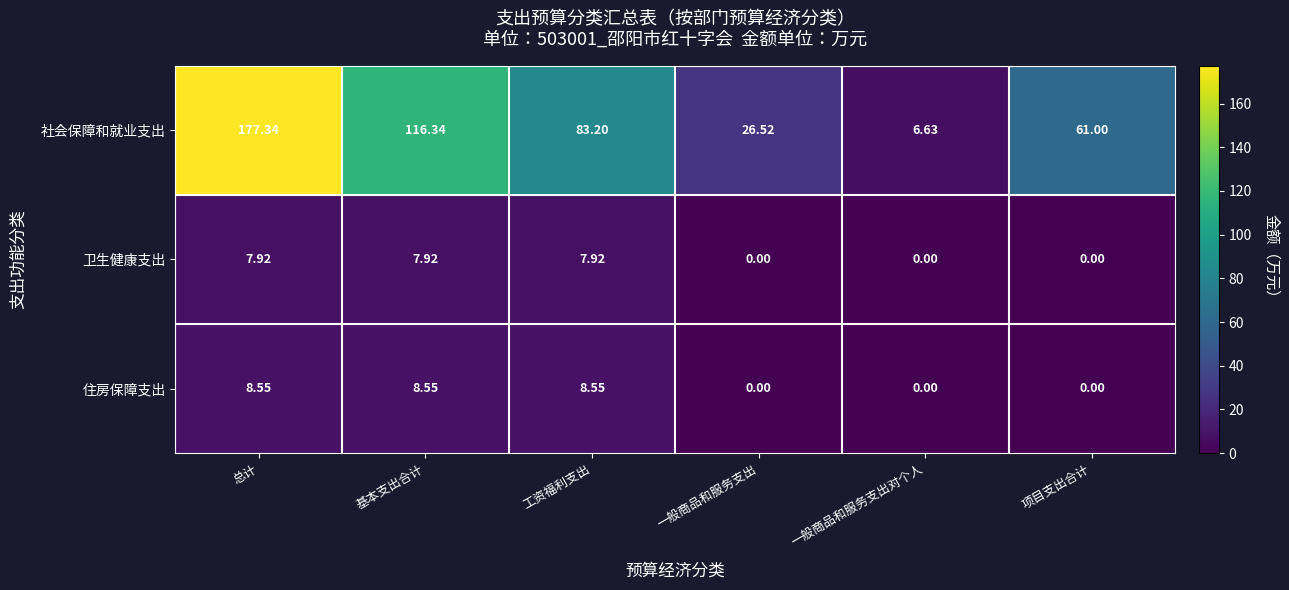

At which category is the sum across all series the highest?

总计